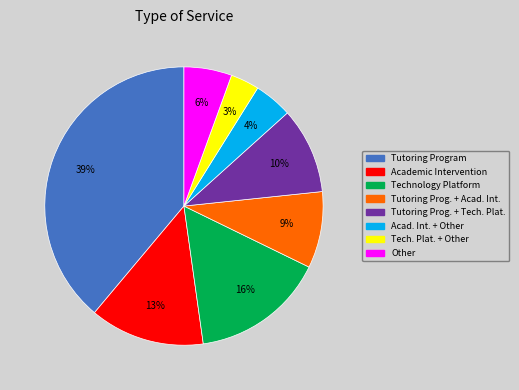

To the nearest percent, what is the difference between the largest and smallest slice percentages?

36%